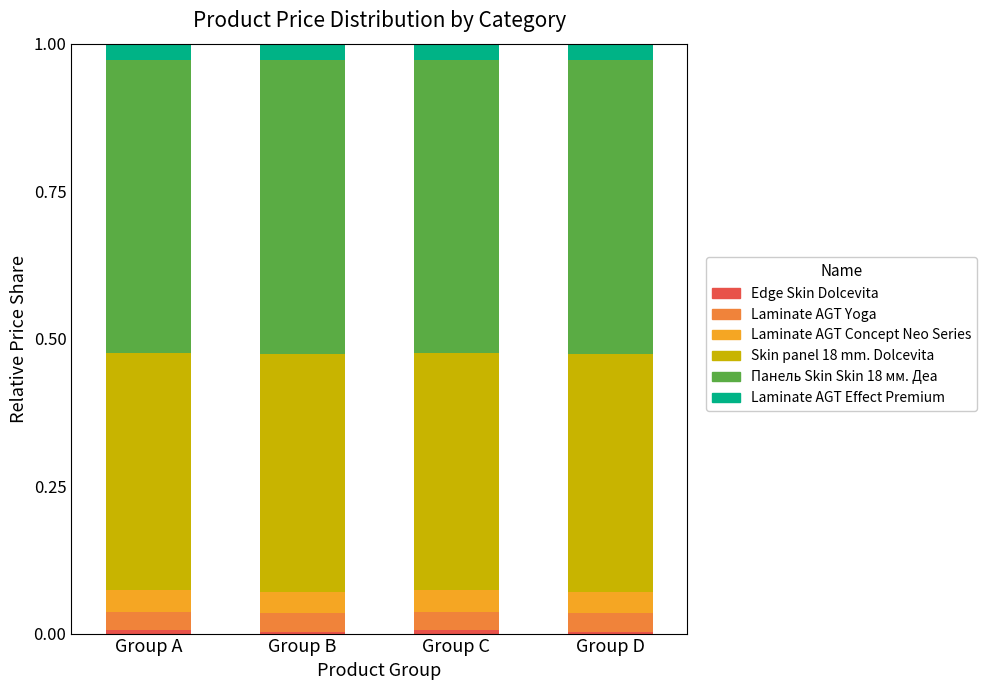

Does the chart contain stacked bars?

Yes